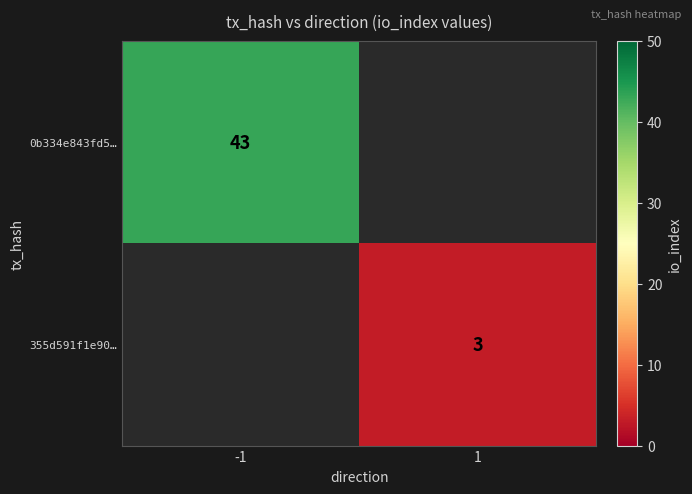

True or false: 355d591f1e90… has a value of 2 at 1.

False